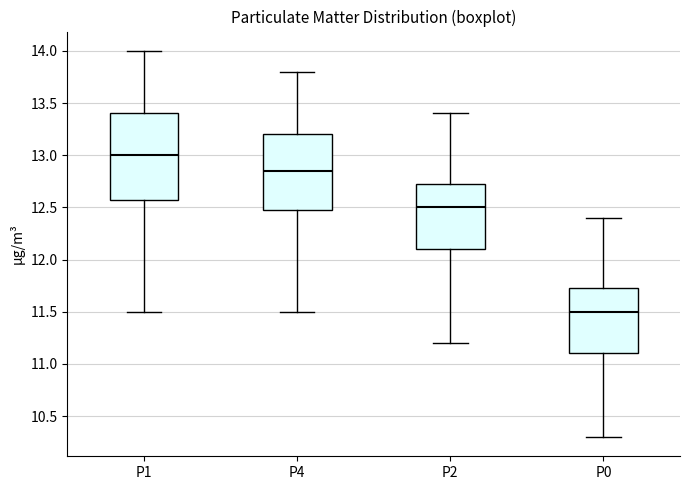

Reading left to right, read every box against the y-axis: the position of its median line, the range the box covers, and the ends of its whiskers. The values are not printed on the chart, so give them approximately, as read against the axis.

P1: median 13.00, box 12.60 to 13.40, whiskers 11.50 to 14.00
P4: median 12.85, box 12.50 to 13.20, whiskers 11.50 to 13.80
P2: median 12.50, box 12.10 to 12.75, whiskers 11.20 to 13.40
P0: median 11.50, box 11.10 to 11.75, whiskers 10.30 to 12.40